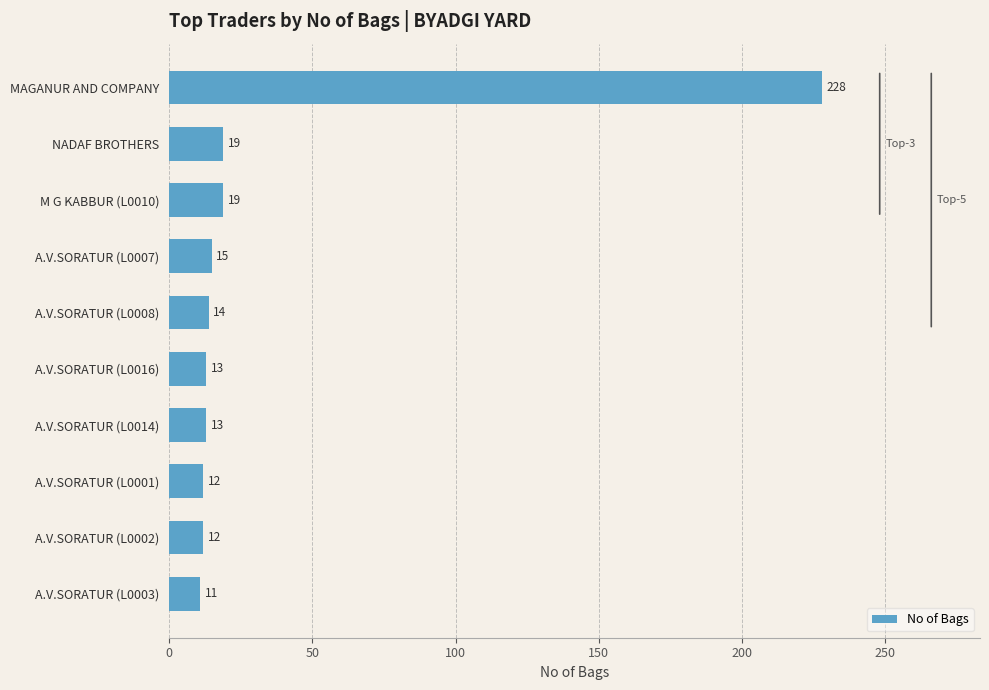

What is the change in value from A.V.SORATUR (L0001) to M G KABBUR (L0010)?

+7